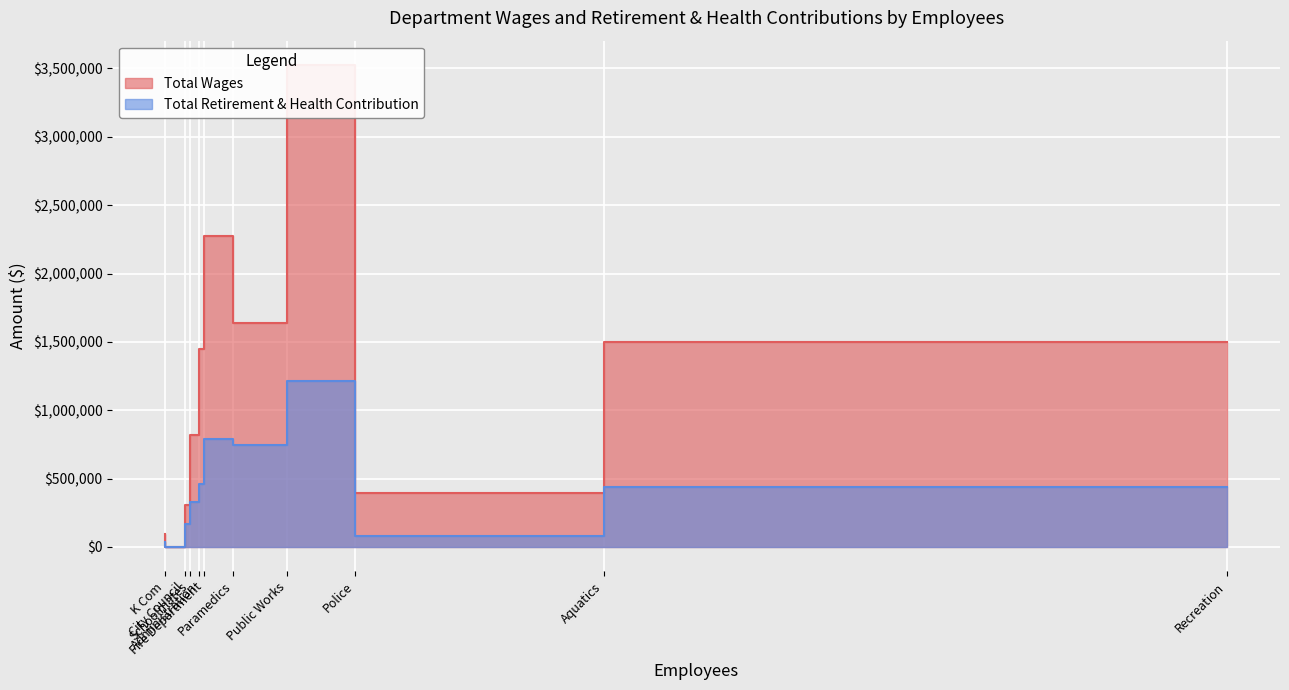

How many lines are shown in the chart?

2